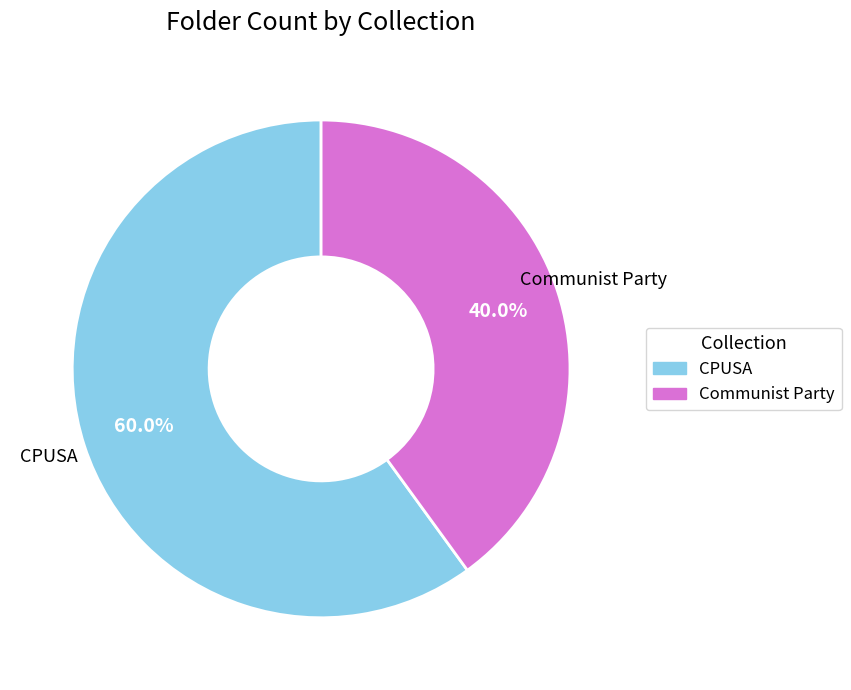

Which category has the smallest portion of the pie?

Communist Party